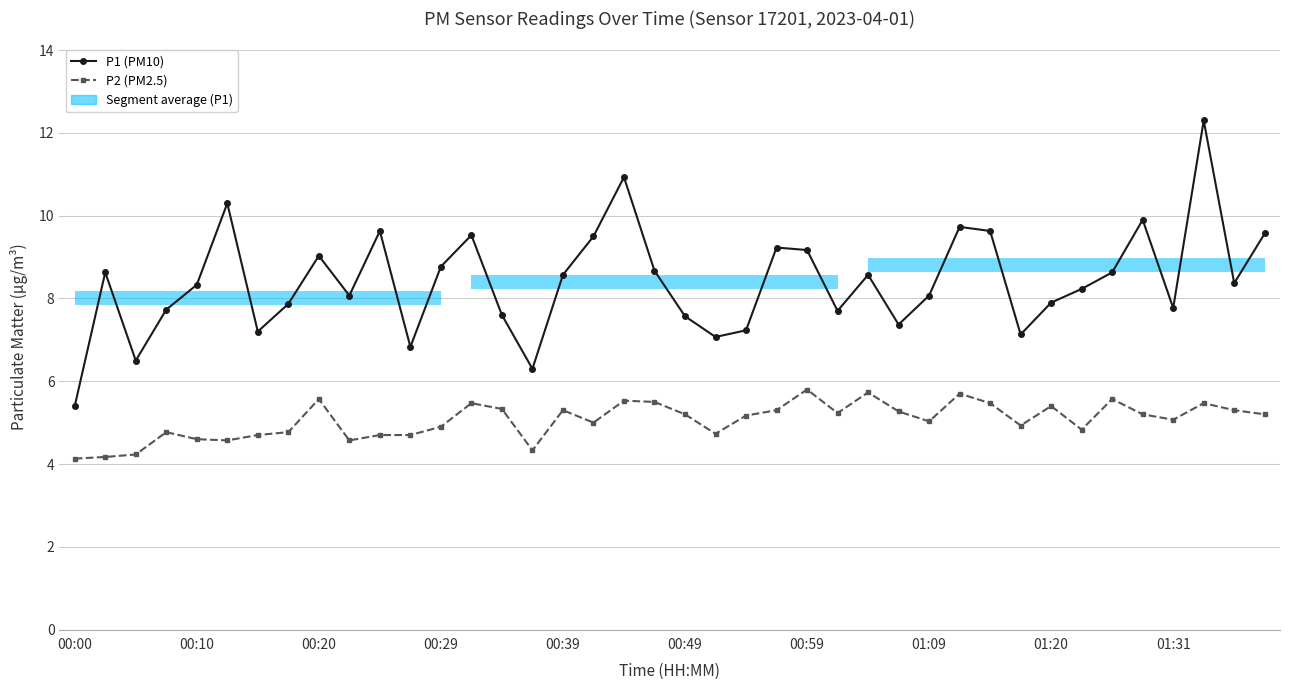

True or false: P2 and P1 cross at least once.

False